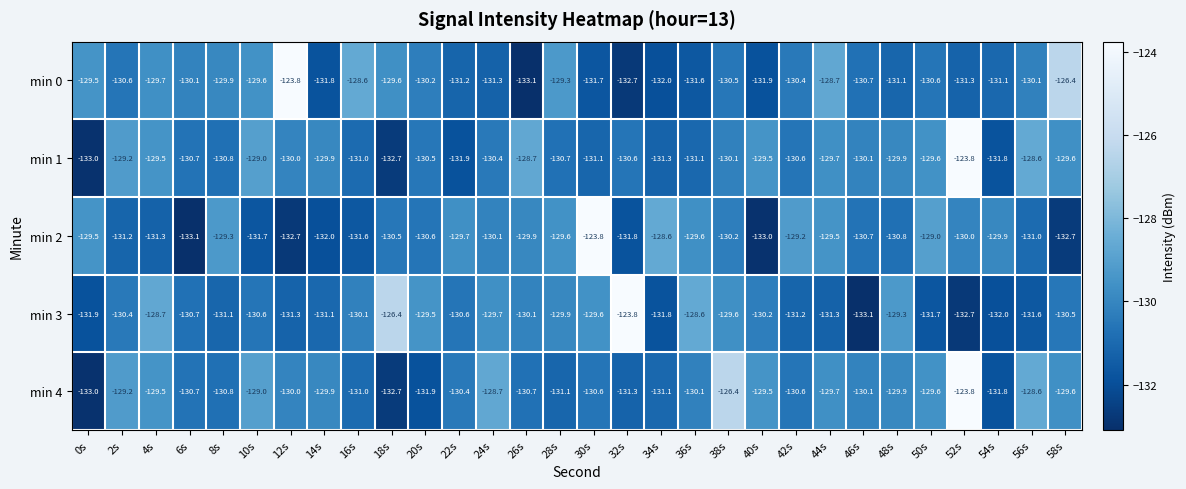

What is the difference between the highest and lowest values at 58s?

6.3